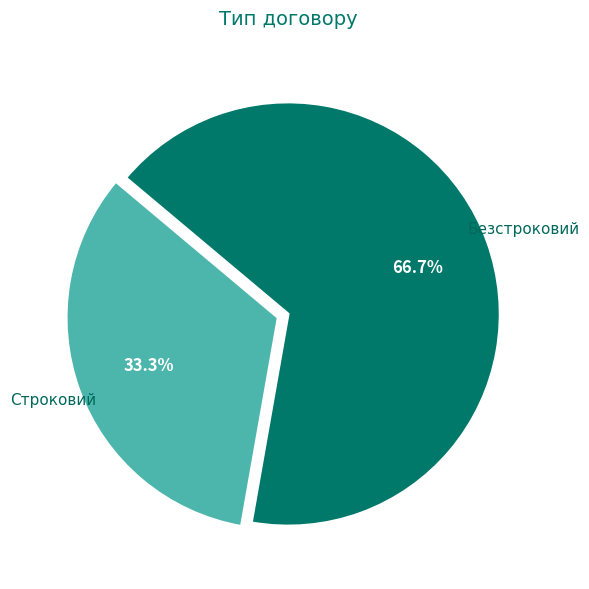

Is there any slice that represents more than half of the pie?

Yes